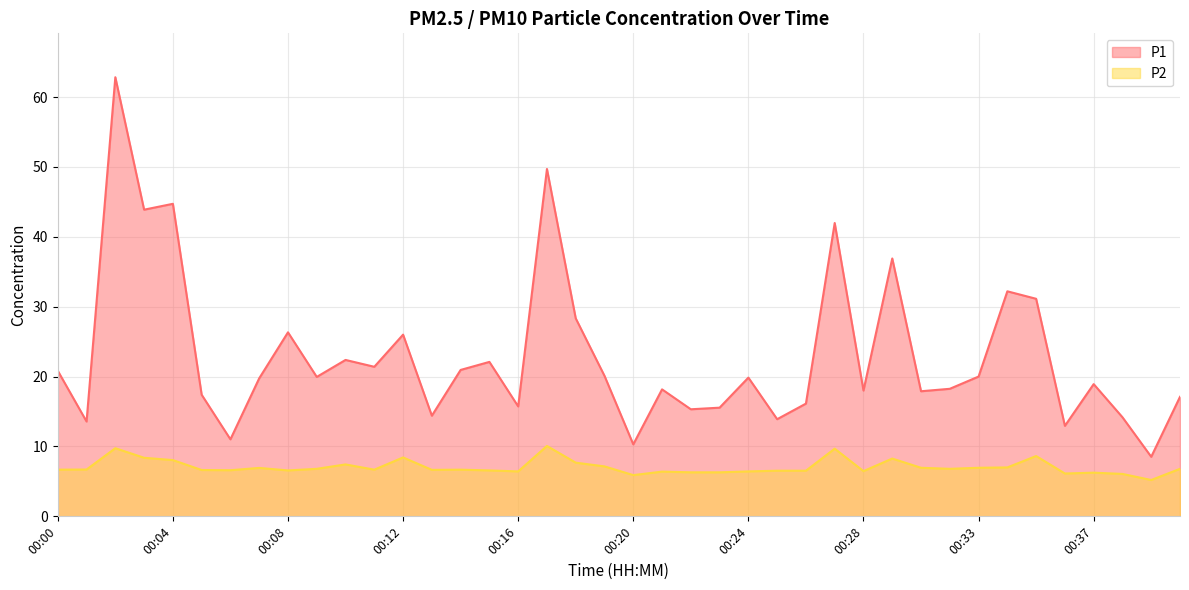

The value of P2 at 00:03 is 11.7. True or false?

False